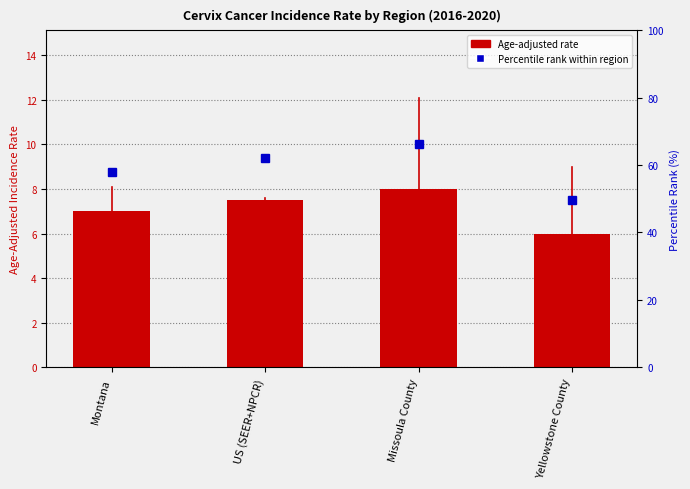

Is it true that Age-Adjusted Incidence Rate equals 7.5 at US (SEER+NPCR)?

True